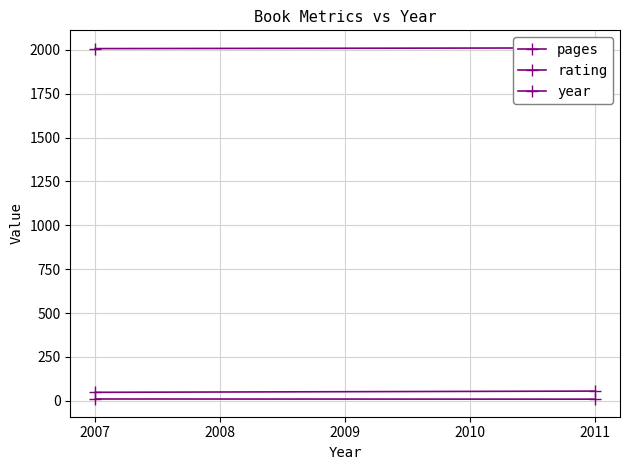

Is it true that year equals 466 at 2011?

False